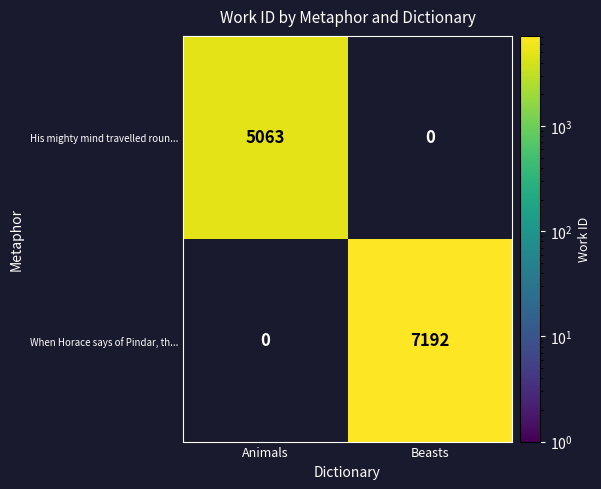

Between Beasts and Animals, which is larger?

Animals